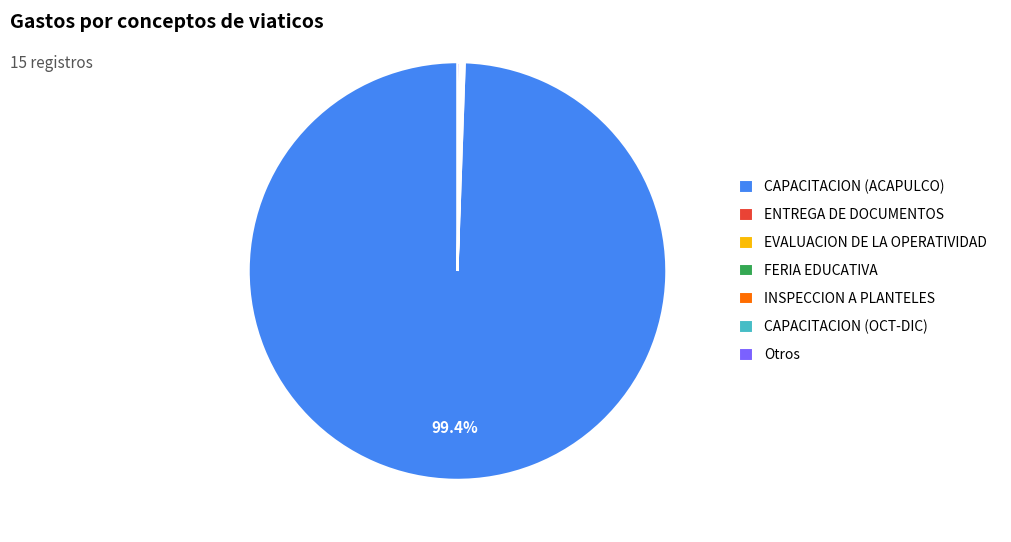

Does any single category account for the majority?

Yes